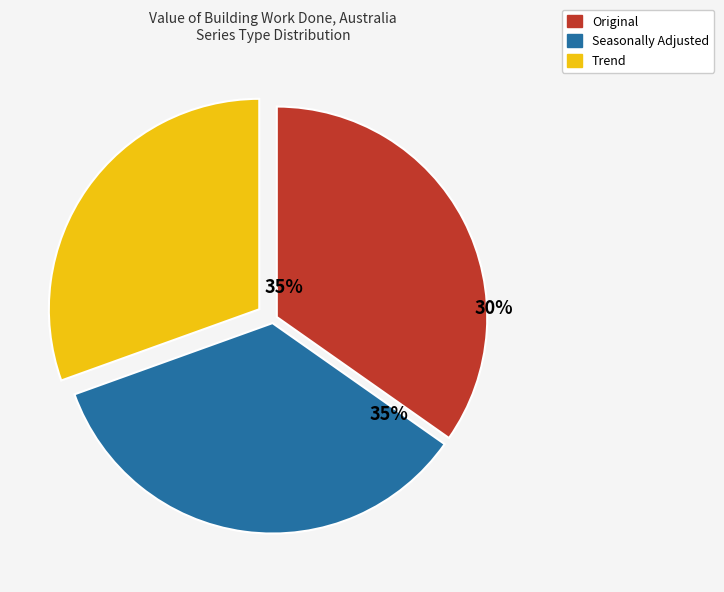

Rank the categories by value from highest to lowest.

Original, Seasonally Adjusted, Trend